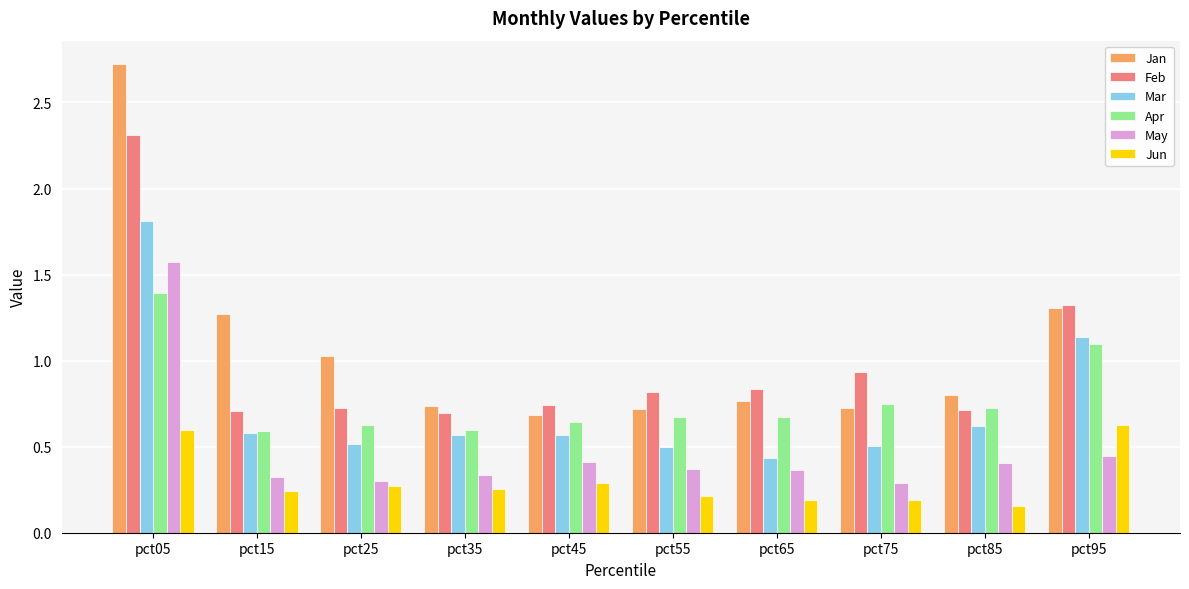

Which series changed the most between pct65 and pct95?

Mar